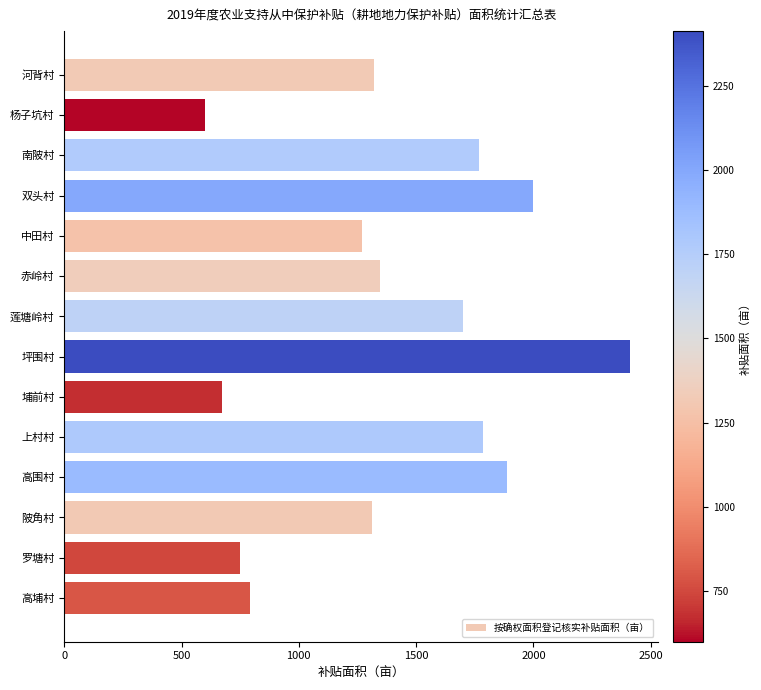

What is the label of the 1st bar from the top?

河背村